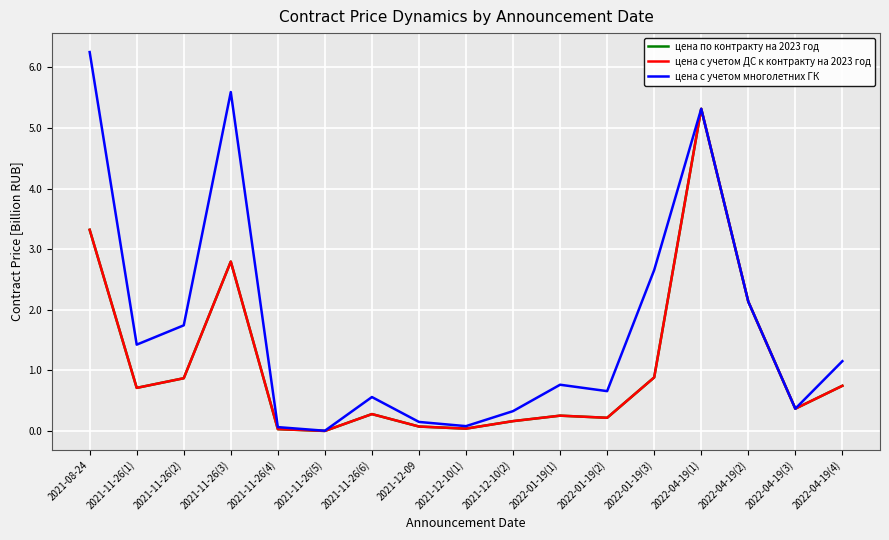

At which label does цена с учетом многолетних ГК reach its peak?

2021-08-24